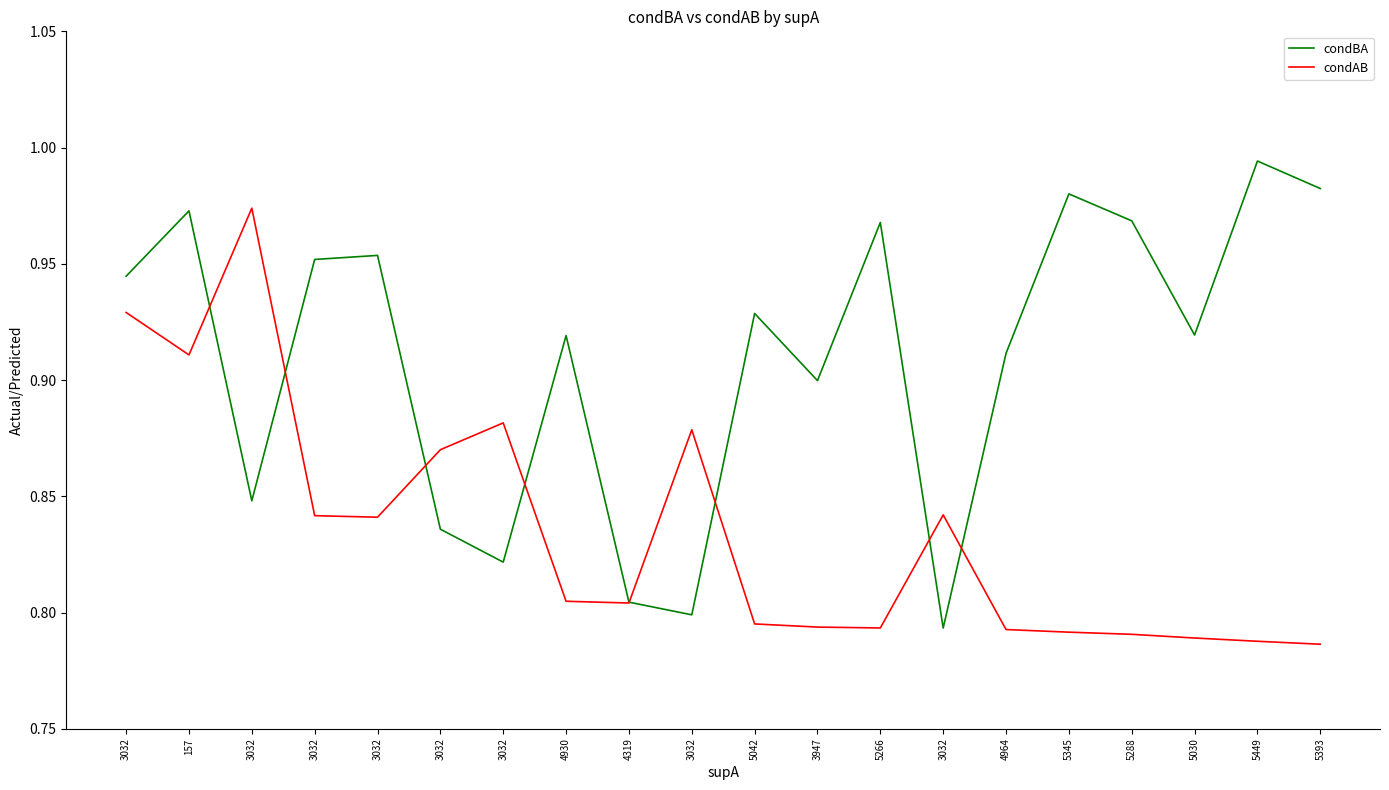

What is the label of the 10th point from the right?

5042